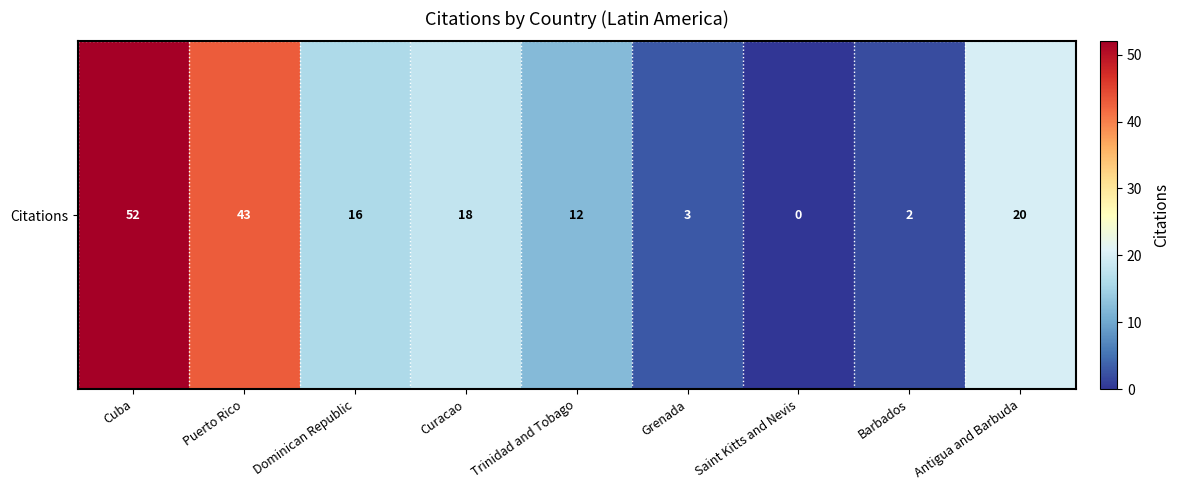

Which category has the highest value across all series?

Cuba